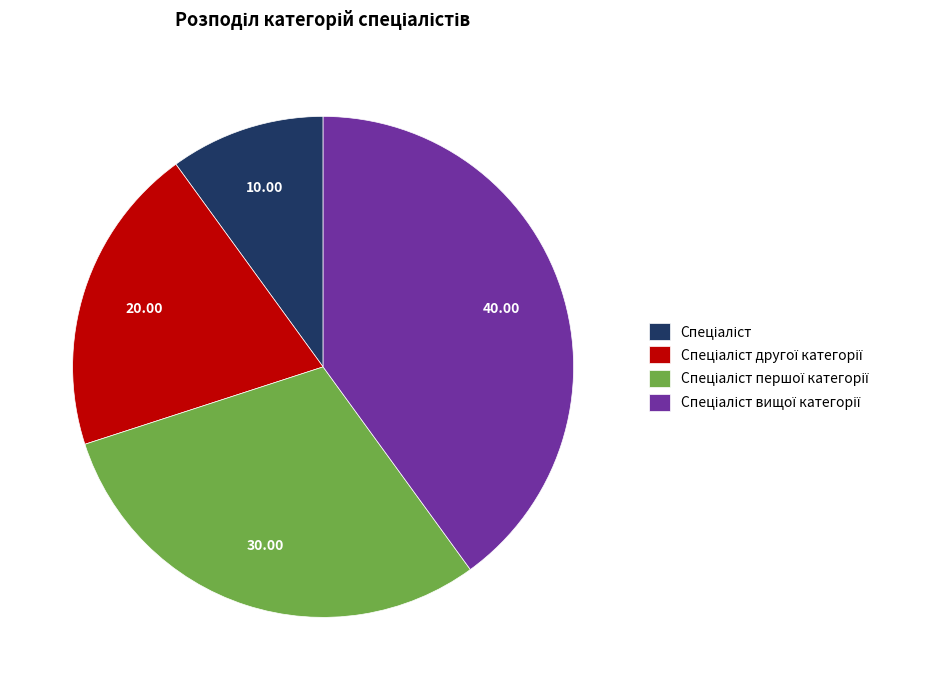

Is there a majority slice in this chart?

No